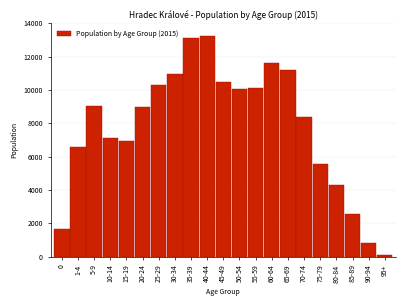

What is the label of the 8th bar from the right?

60-64